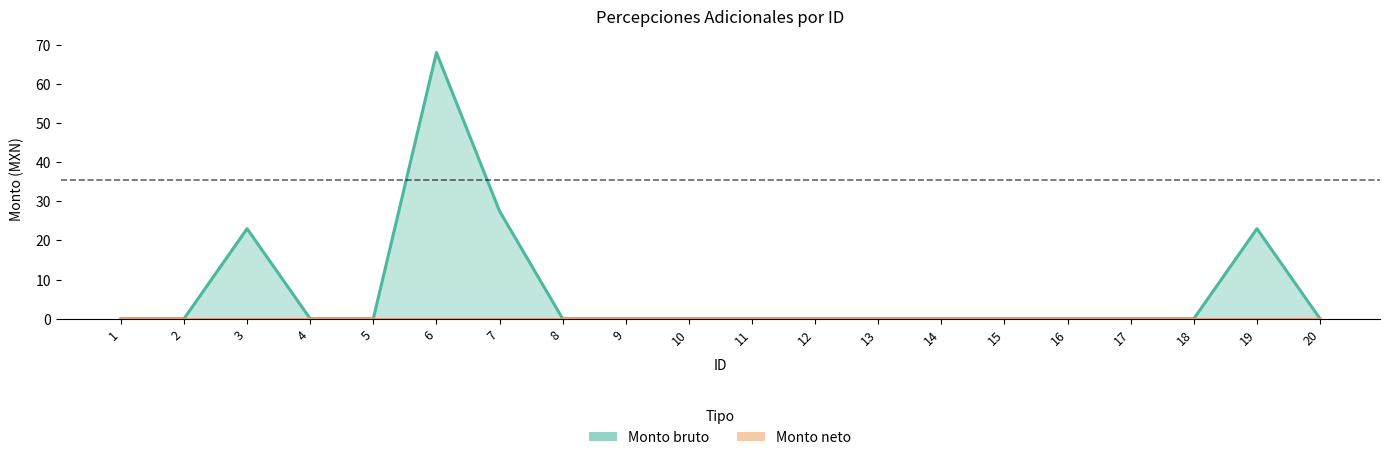

Reading left to right, list all the values displayed in this chart.

Monto bruto: 0.0	0.0	23.0	0.0	0.0	68.0	27.5	0.0	0.0	0.0	0.0	0.0	0.0	0.0	0.0	0.0	0.0	0.0	23.0	0.0
Monto neto: 0.0	0.0	0.0	0.0	0.0	0.0	0.0	0.0	0.0	0.0	0.0	0.0	0.0	0.0	0.0	0.0	0.0	0.0	0.0	0.0